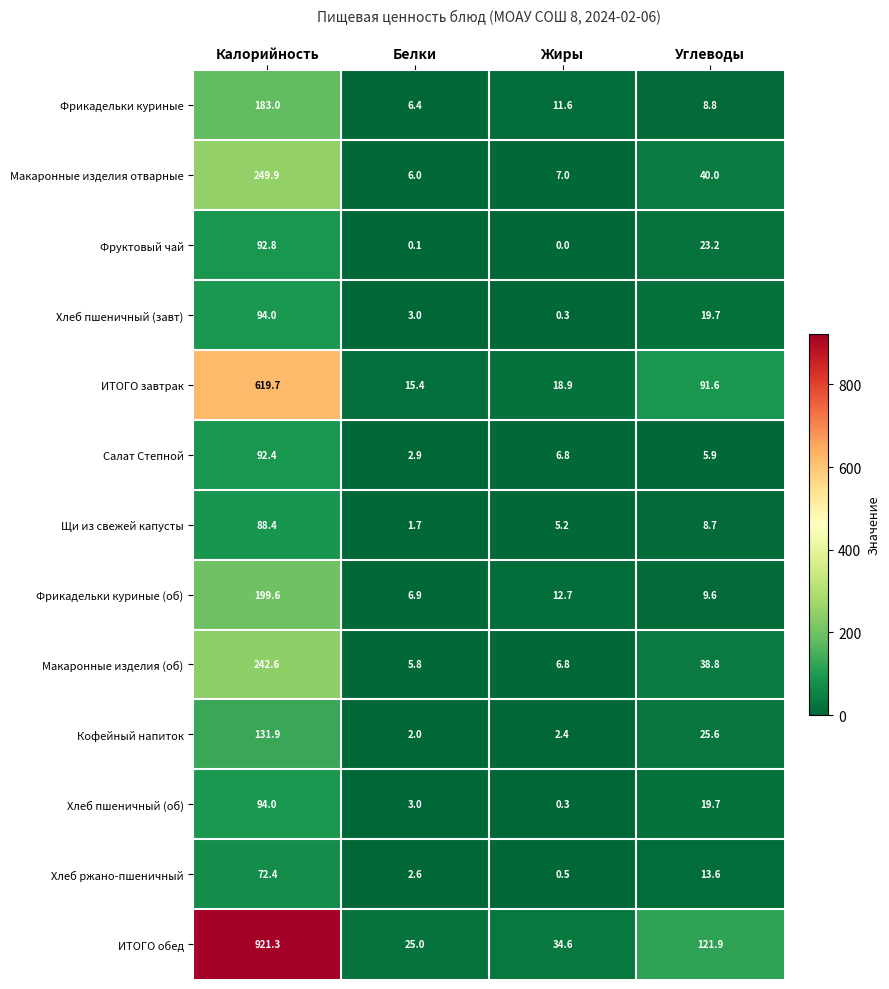

Read the Салат Степной value at Углеводы.

5.9